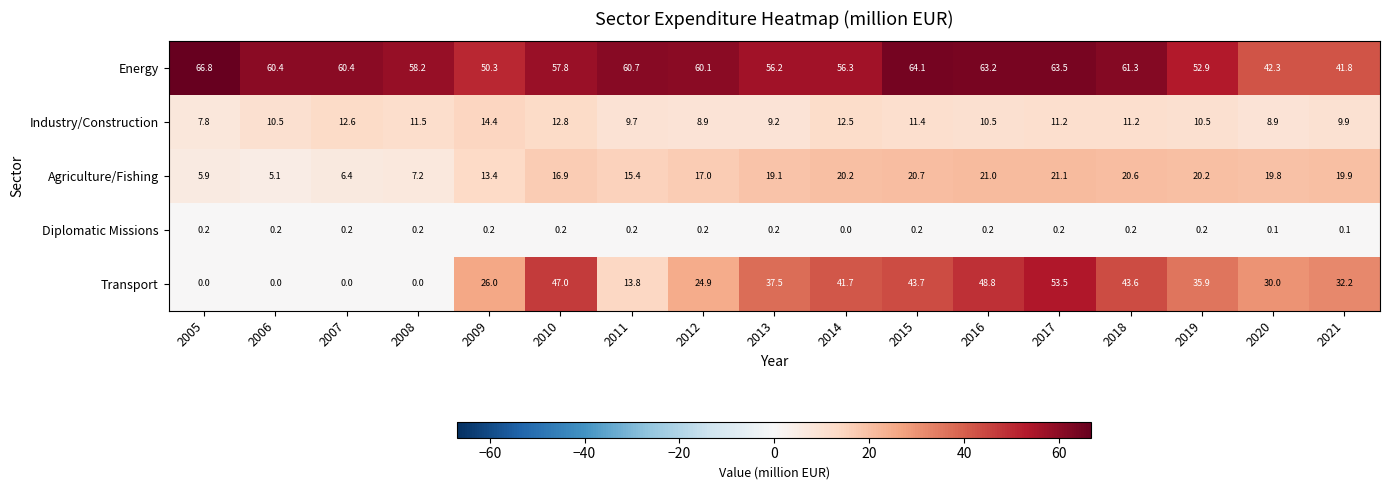

Where does the Energy series first go above 60?

2005